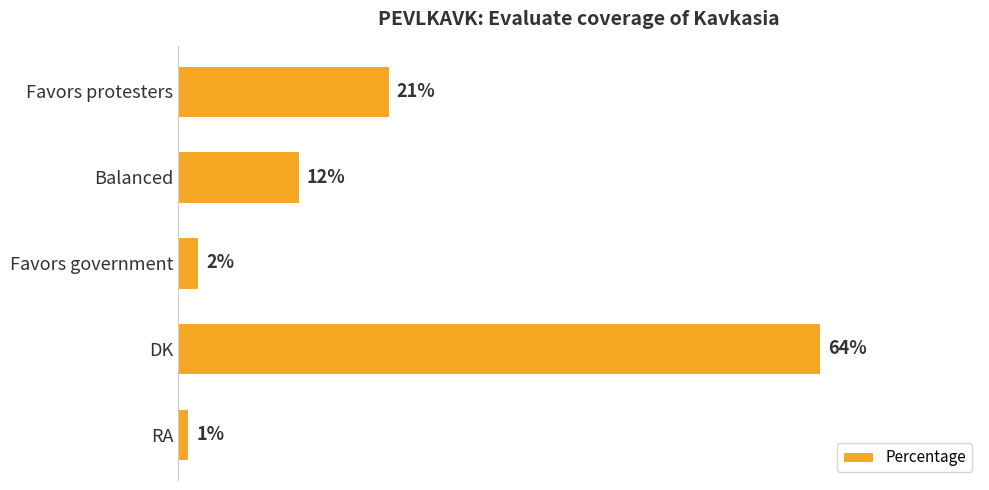

What is the label of the 4th bar from the bottom?

Balanced